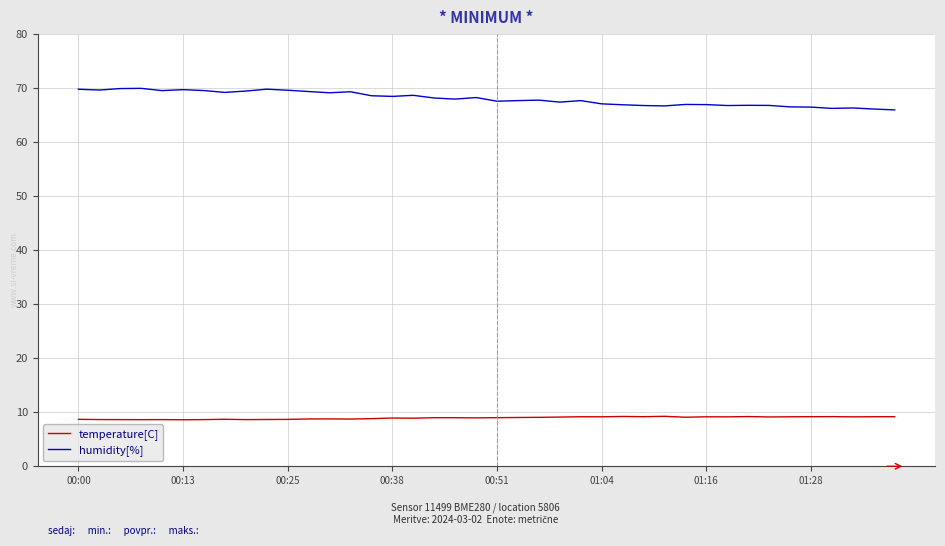

What is the difference between the maximum and minimum values in the humidity[%] series?

4.0